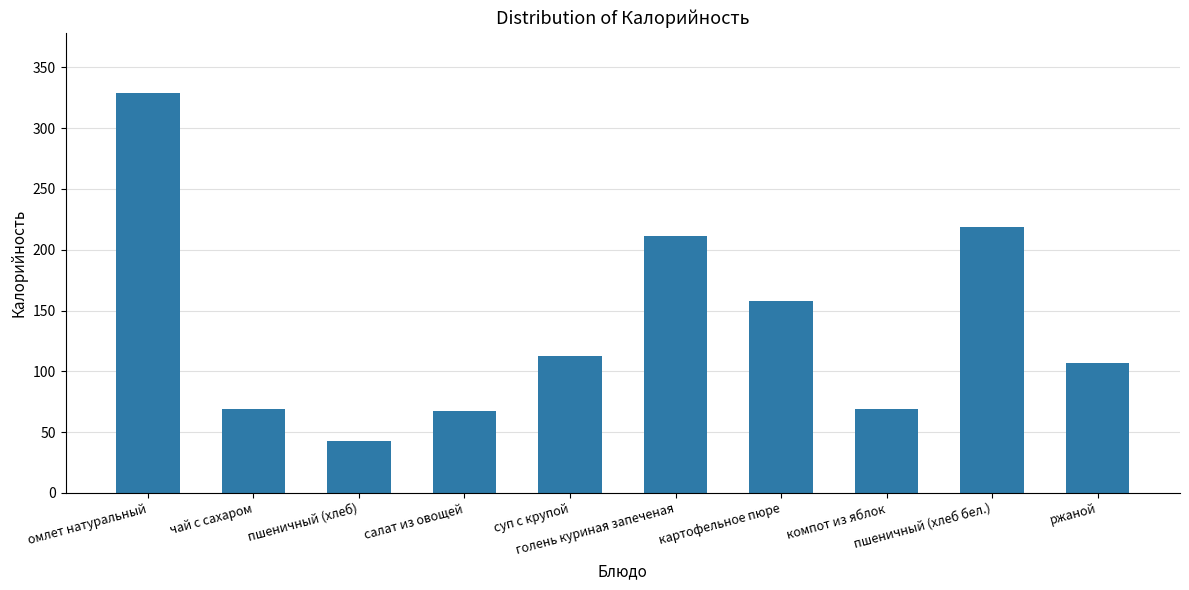

What is the label of the 2nd bar from the left?

чай с сахаром